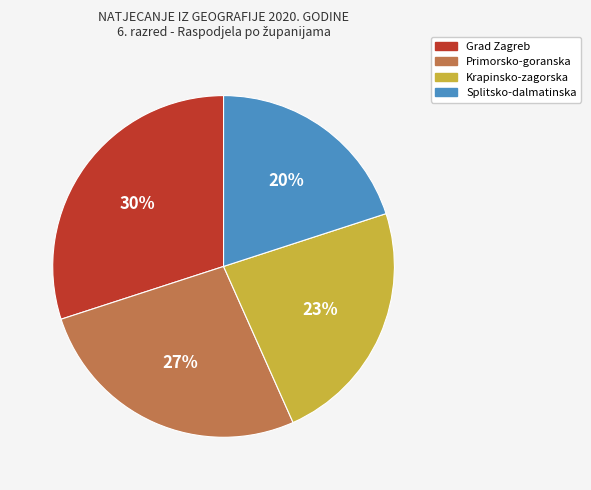

Does any single category account for the majority?

No